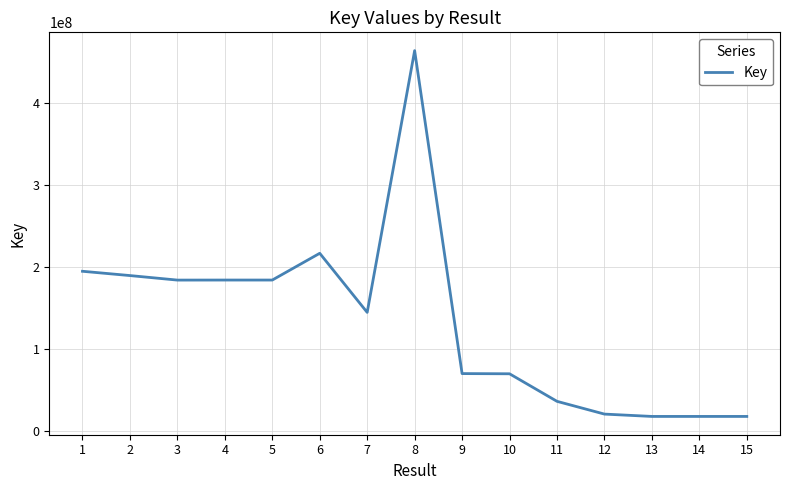

What is the sum of the values at 1 and 7?

339923947